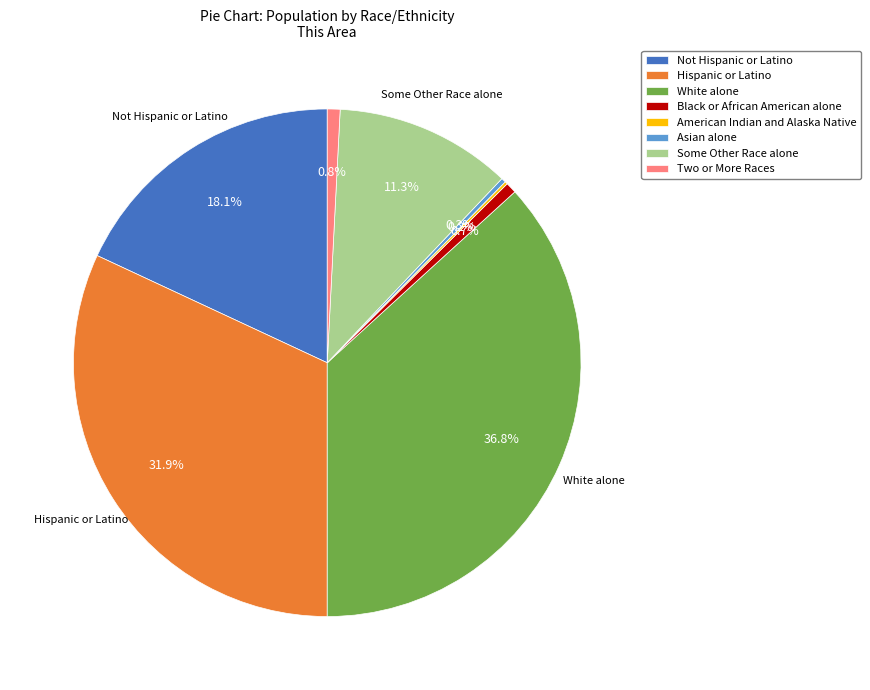

The Two or More Races slice represents 1% of the pie. True or false?

True